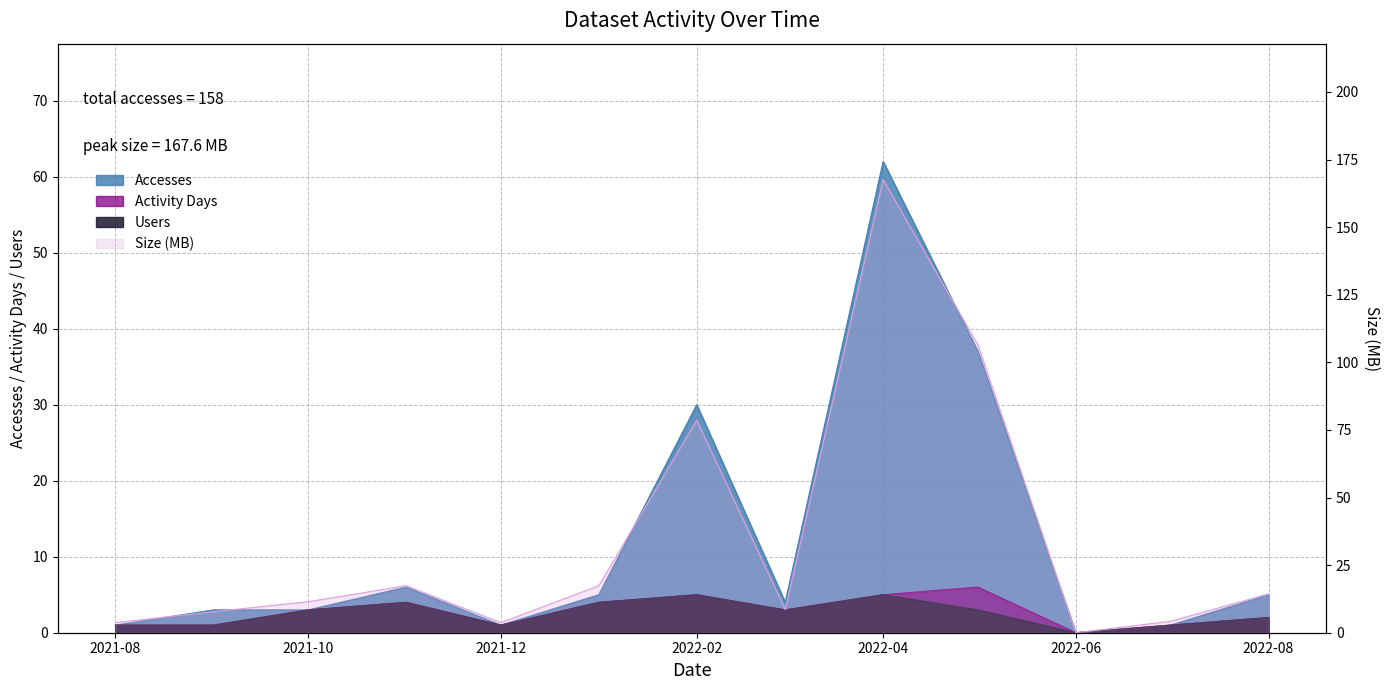

What is the difference between the Users values at 2022-03-01 and 2021-08-01?

2